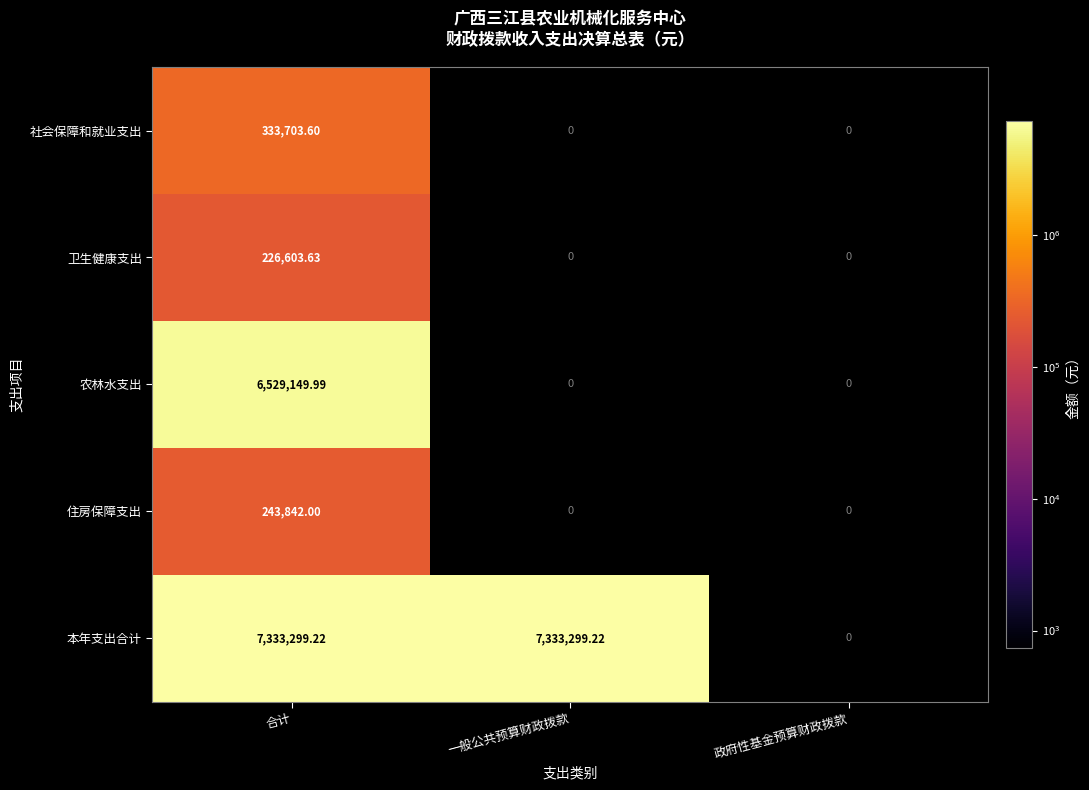

Which series has the widest spread of values?

本年支出合计